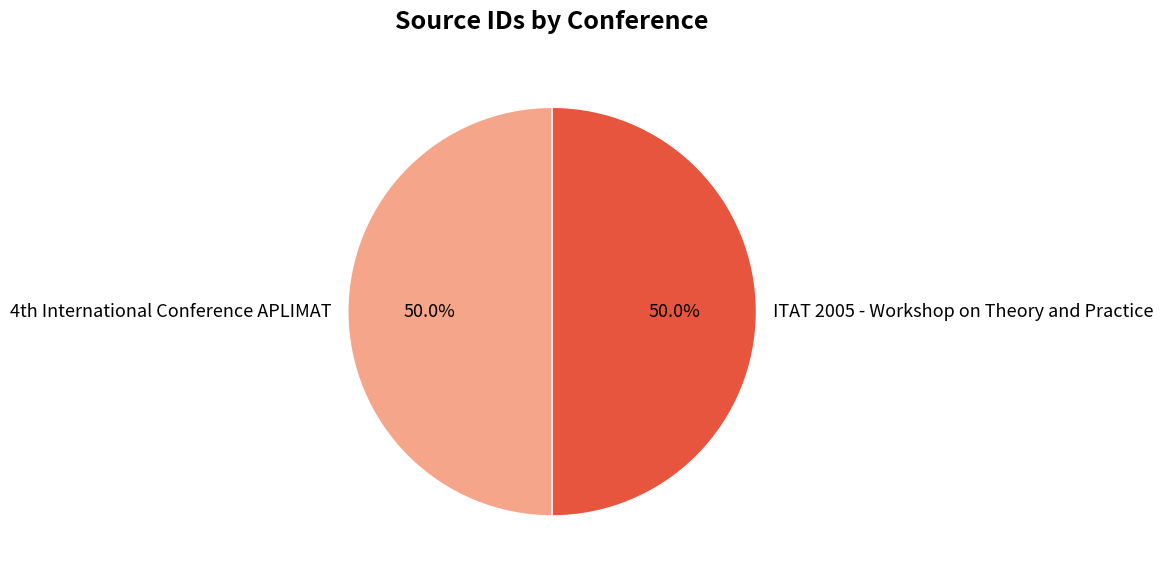

How many segments does this pie chart have?

2